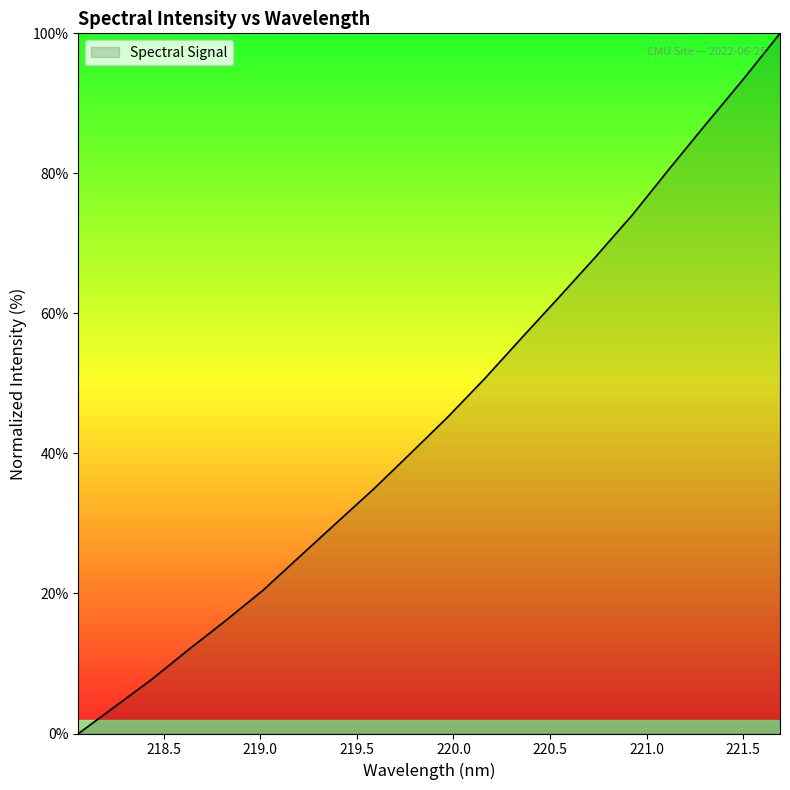

True or false: the data has more than 1 interior local peaks.

False